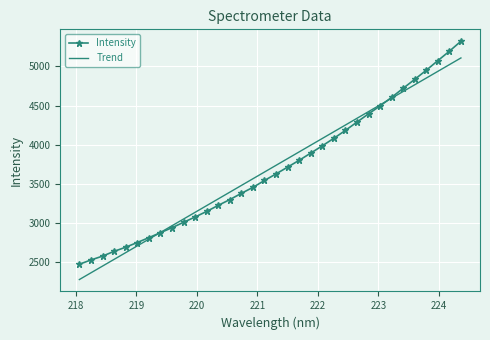

Which series has the widest spread of values?

Intensity